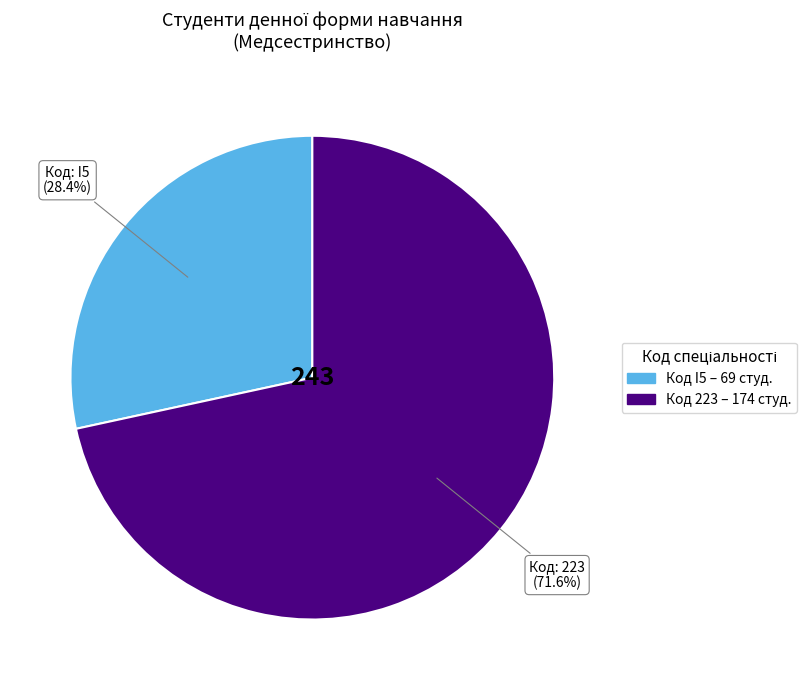

Which category accounts for the majority?

223